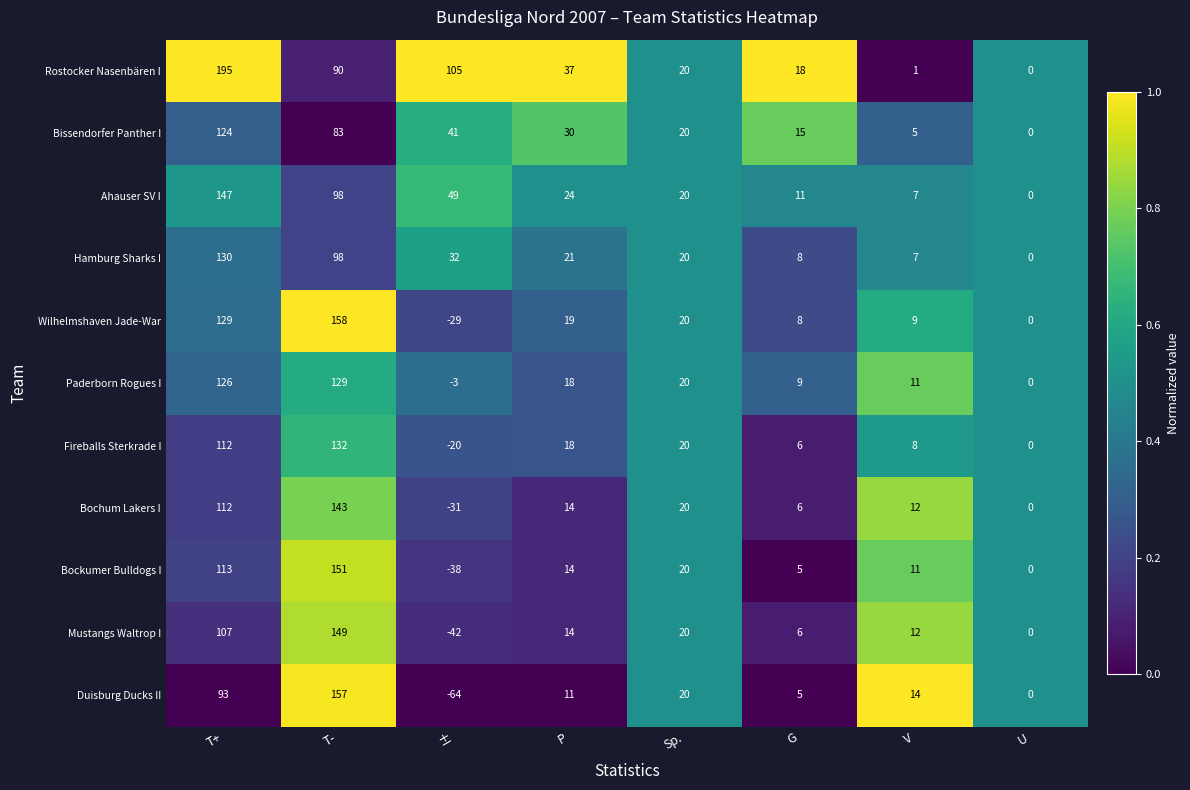

At which label does Duisburg Ducks II first exceed 14?

T+